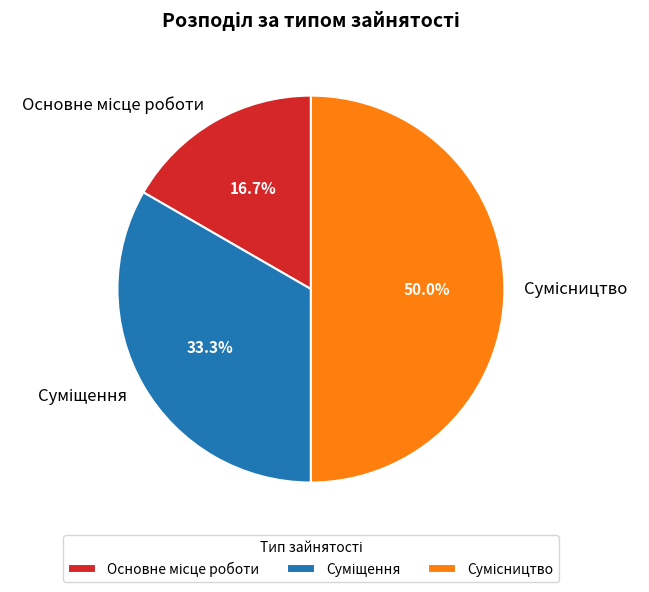

What is the change in value from Основне місце роботи to Суміщення?

+1